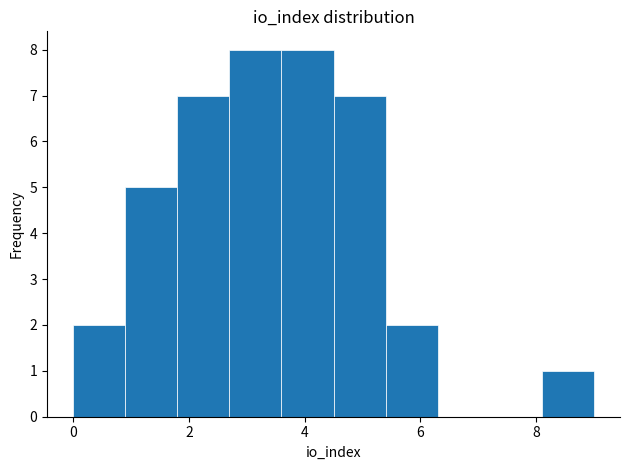

Reading left to right, list every bar in this chart as the range it spans on the x-axis followed by its height. Neither the bar edges nor the heights are printed on the chart, so give them approximately, as read against the axes.

0.0 to 0.9: 2
0.9 to 1.8: 5
1.8 to 2.7: 7
2.7 to 3.6: 8
3.6 to 4.5: 8
4.5 to 5.4: 7
5.4 to 6.3: 2
6.3 to 7.2: 0
7.2 to 8.1: 0
8.1 to 9.0: 1